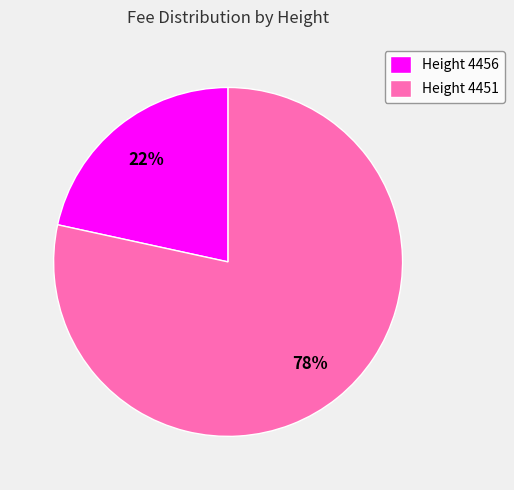

Rank the categories by value from lowest to highest.

Height 4456, Height 4451